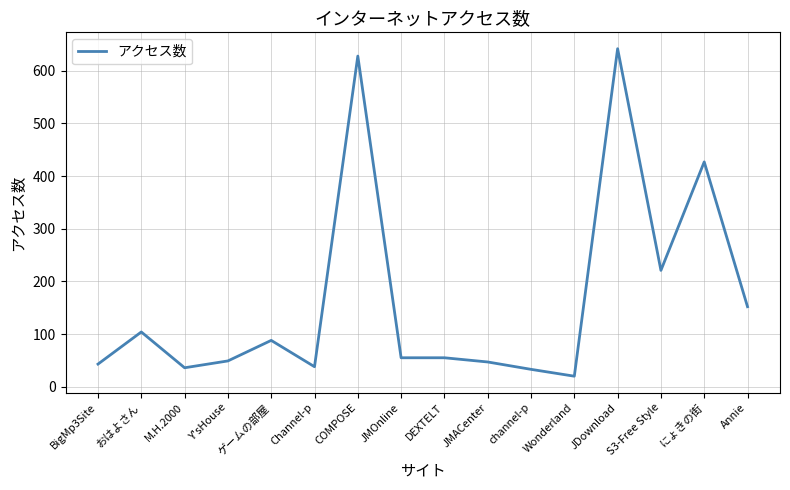

What is the sum of all values?

2638